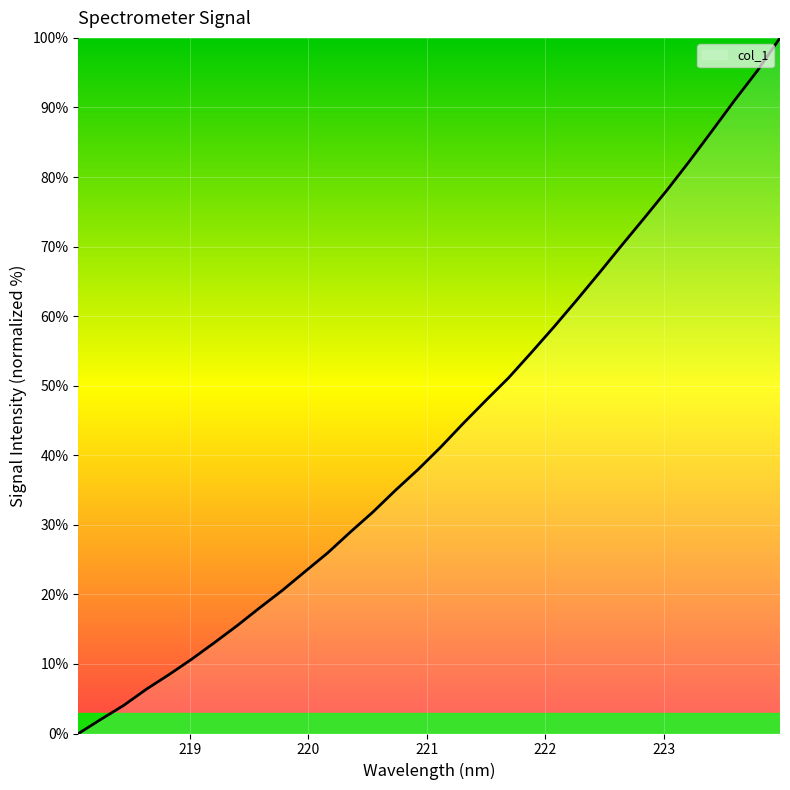

What is the difference between the maximum and minimum values?

100.0